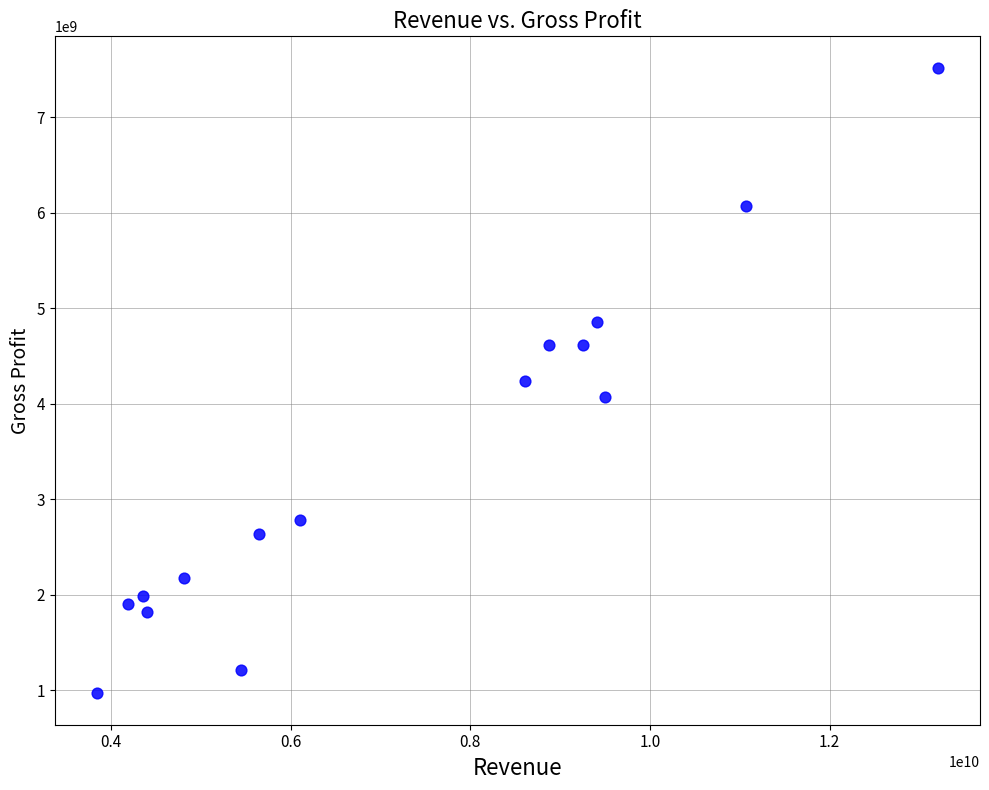

What is the range of Y values (max minus min)?

6548000000